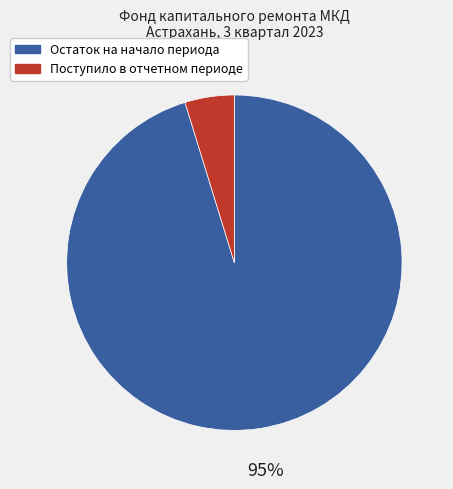

The Поступило в отчетном периоде slice represents 10% of the pie. True or false?

False